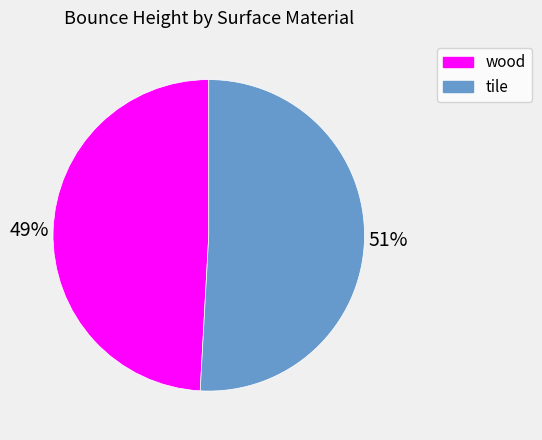

Is there a majority slice in this chart?

Yes